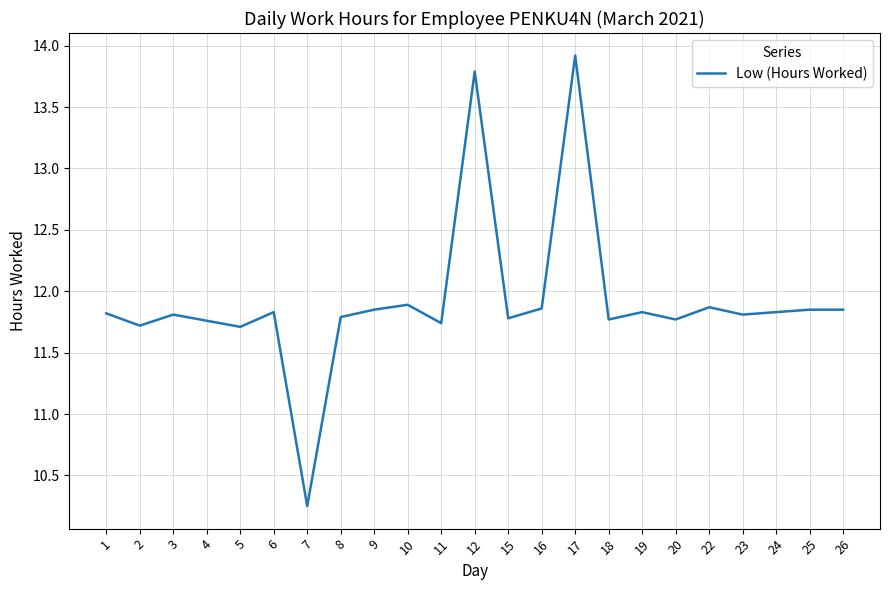

What value does the data have at 17?

13.9